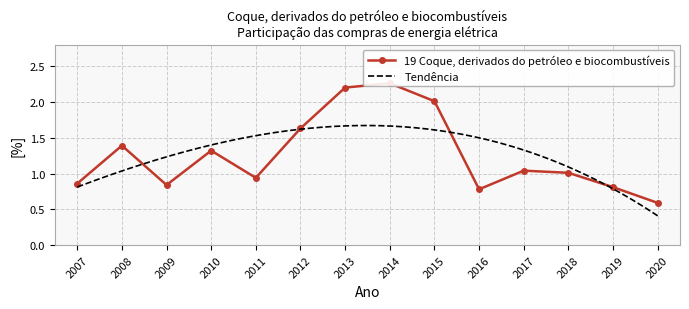

At which category does the data reach its first local peak?

2008